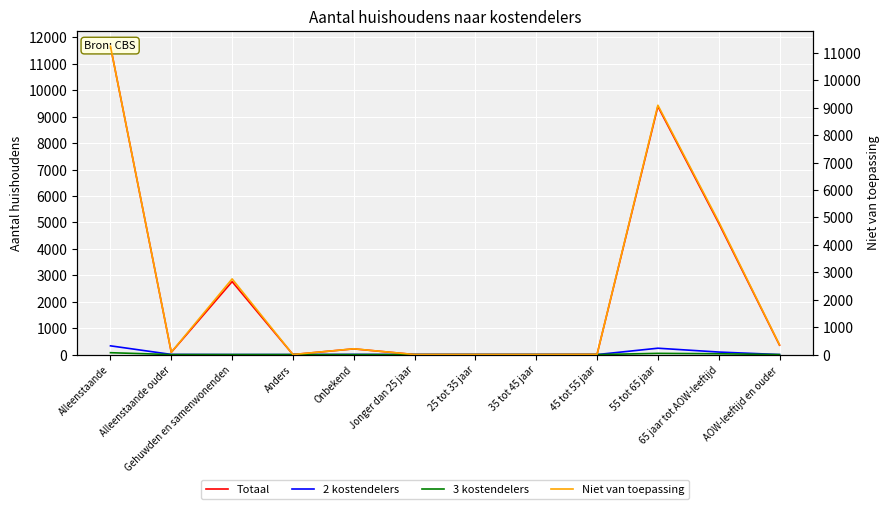

Reading left to right, list all the values displayed in this chart.

Totaal: Alleenstaande=11665	Alleenstaande ouder=85	Gehuwden en samenwonenden=2760	Anders=0	Onbekend=215	Jonger dan 25 jaar=0	25 tot 35 jaar=0	35 tot 45 jaar=0	45 tot 55 jaar=5	55 tot 65 jaar=9390	65 jaar tot AOW-leeftijd=4975	AOW-leeftijd en ouder=355
2 kostendelers: Alleenstaande=330	Alleenstaande ouder=5	Gehuwden en samenwonenden=0	Anders=0	Onbekend=5	Jonger dan 25 jaar=0	25 tot 35 jaar=0	35 tot 45 jaar=0	45 tot 55 jaar=0	55 tot 65 jaar=240	65 jaar tot AOW-leeftijd=95	AOW-leeftijd en ouder=0
3 kostendelers: Alleenstaande=70	Alleenstaande ouder=0	Gehuwden en samenwonenden=0	Anders=0	Onbekend=0	Jonger dan 25 jaar=0	25 tot 35 jaar=0	35 tot 45 jaar=0	45 tot 55 jaar=0	55 tot 65 jaar=45	65 jaar tot AOW-leeftijd=30	AOW-leeftijd en ouder=0
Niet van toepassing: Alleenstaande=11245	Alleenstaande ouder=85	Gehuwden en samenwonenden=2760	Anders=0	Onbekend=210	Jonger dan 25 jaar=0	25 tot 35 jaar=0	35 tot 45 jaar=0	45 tot 55 jaar=5	55 tot 65 jaar=9095	65 jaar tot AOW-leeftijd=4845	AOW-leeftijd en ouder=355